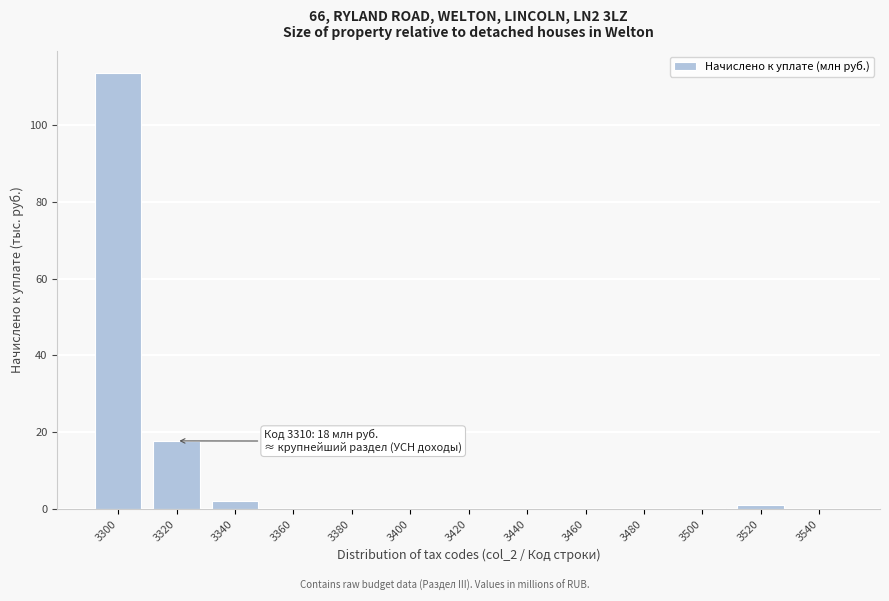

At which label is the value closest to 56?

3320